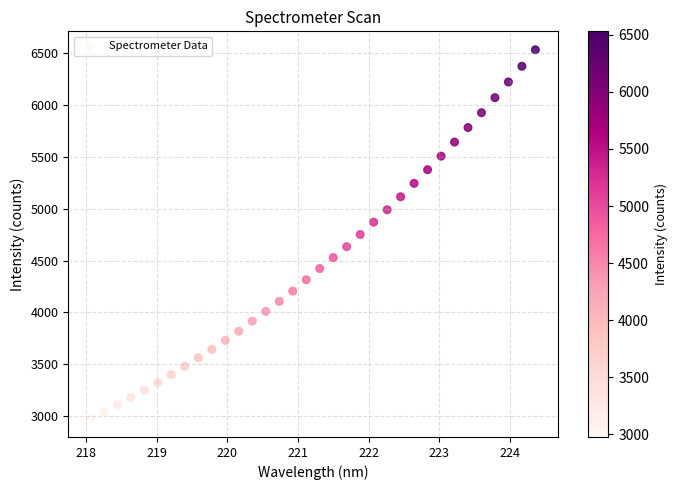

What is the range of X values (max minus min)?

6.3